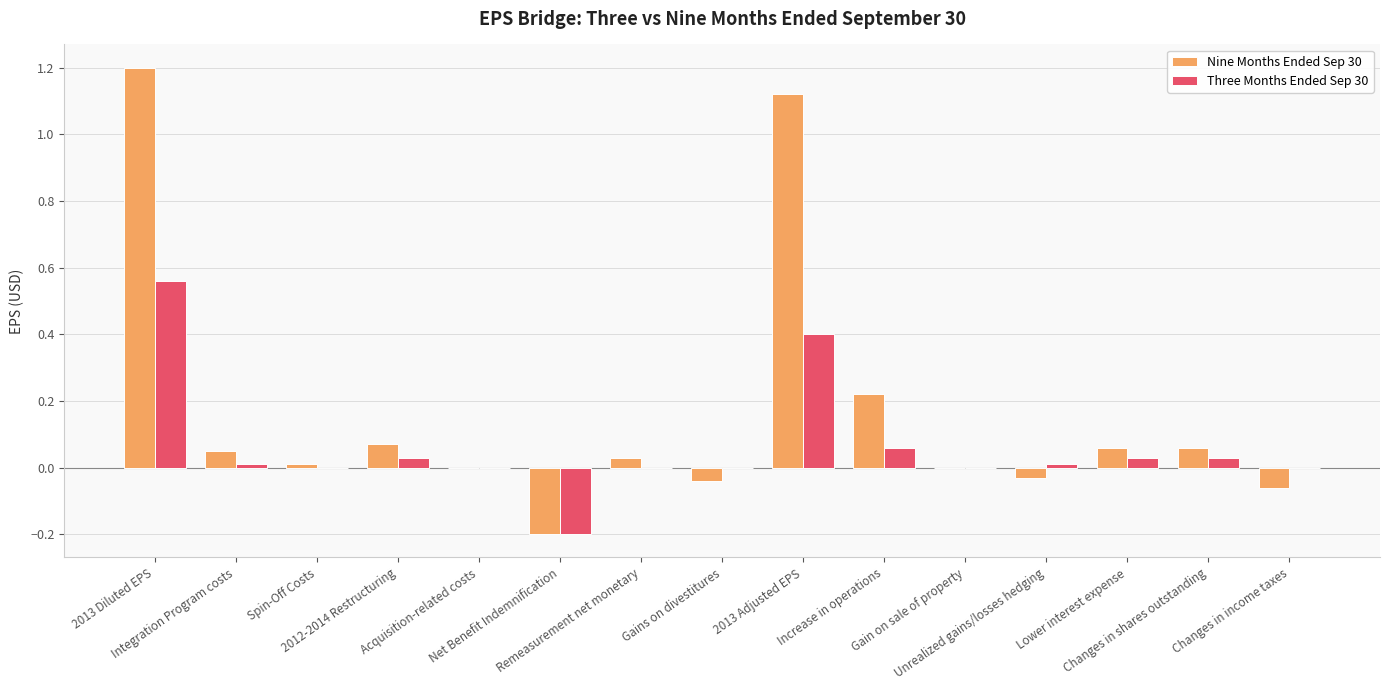

At which label does Three Months Ended Sep 30 first exceed 0?

2013 Diluted EPS